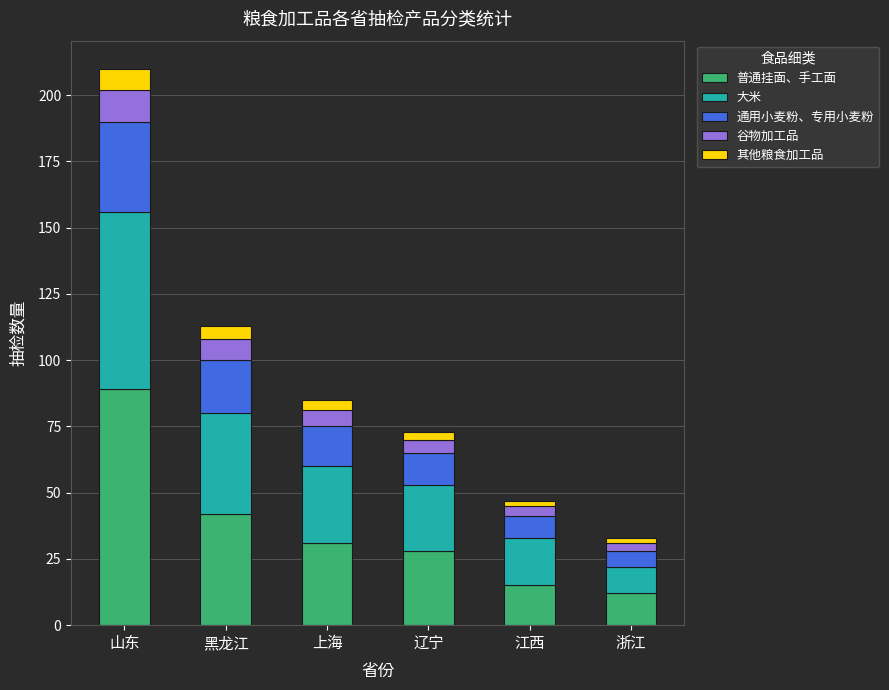

At which label does 普通挂面、手工面 reach its peak?

山东